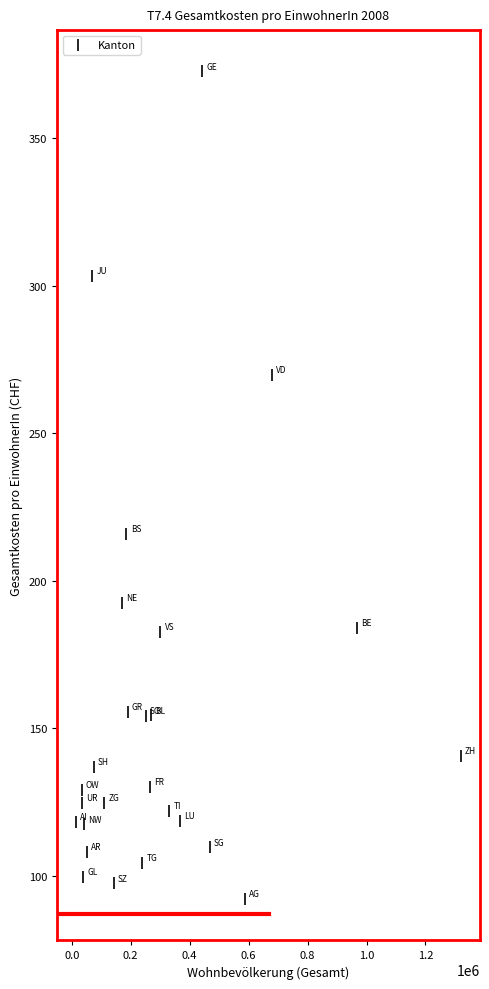

What Y value in the scatter plot is closest to 232?

216.0